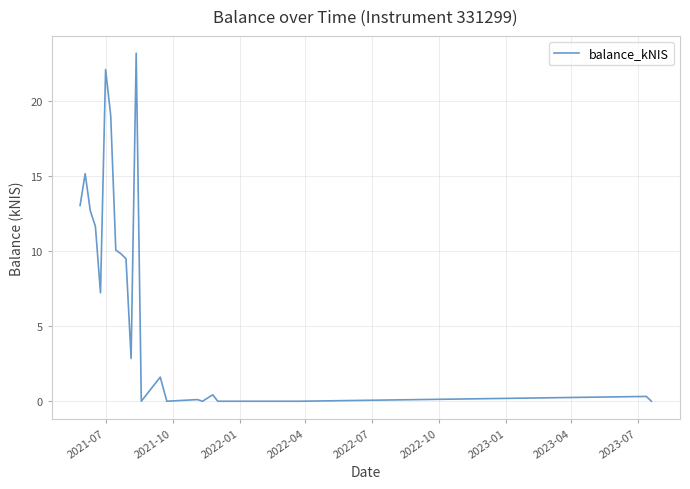

True or false: the data has more than 1 interior local peaks.

True